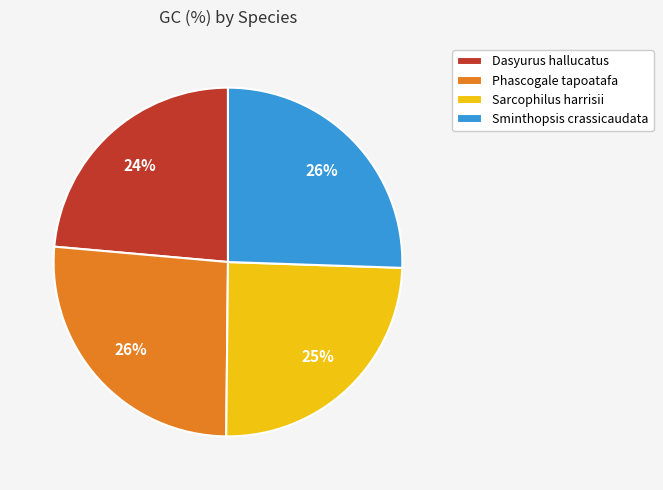

How many slices are in this pie chart?

4